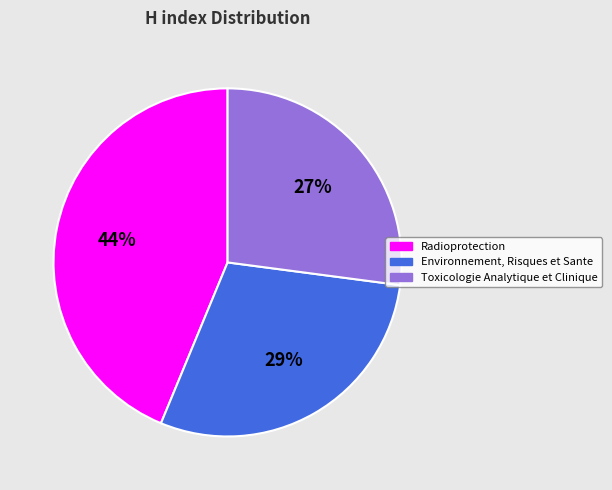

True or false: Toxicologie Analytique et Clinique accounts for 27% of the total.

True